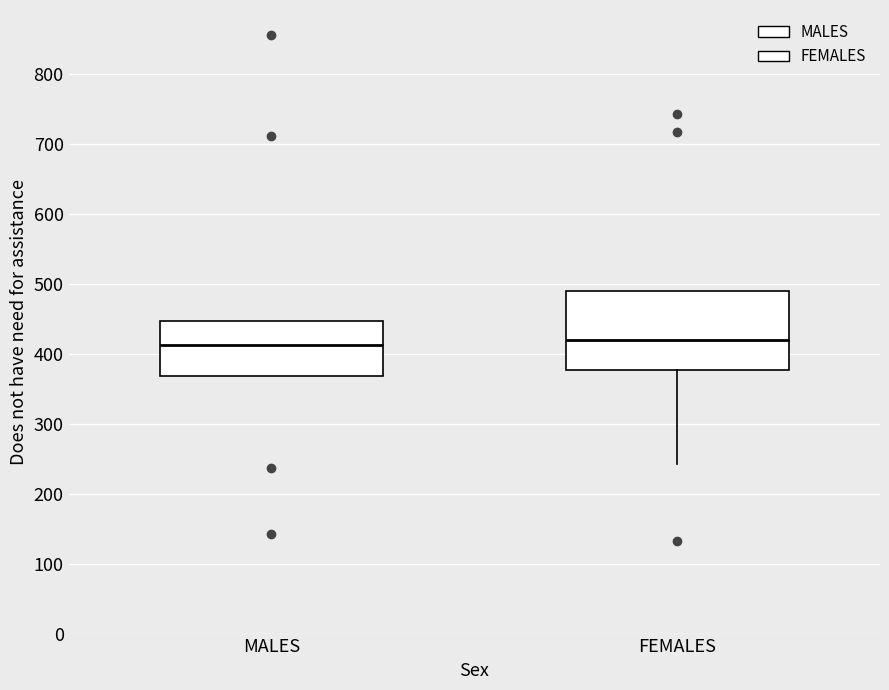

Reading left to right, transcribe this box plot: for each box, give where its median line is, the range the box spans, and where its two whiskers end, as read against the y-axis. The values are not printed on the chart, so give them approximately, as read against the axis.

MALES: median 410, box 370 to 450, whiskers 370 to 450
FEMALES: median 420, box 380 to 490, whiskers 240 to 490